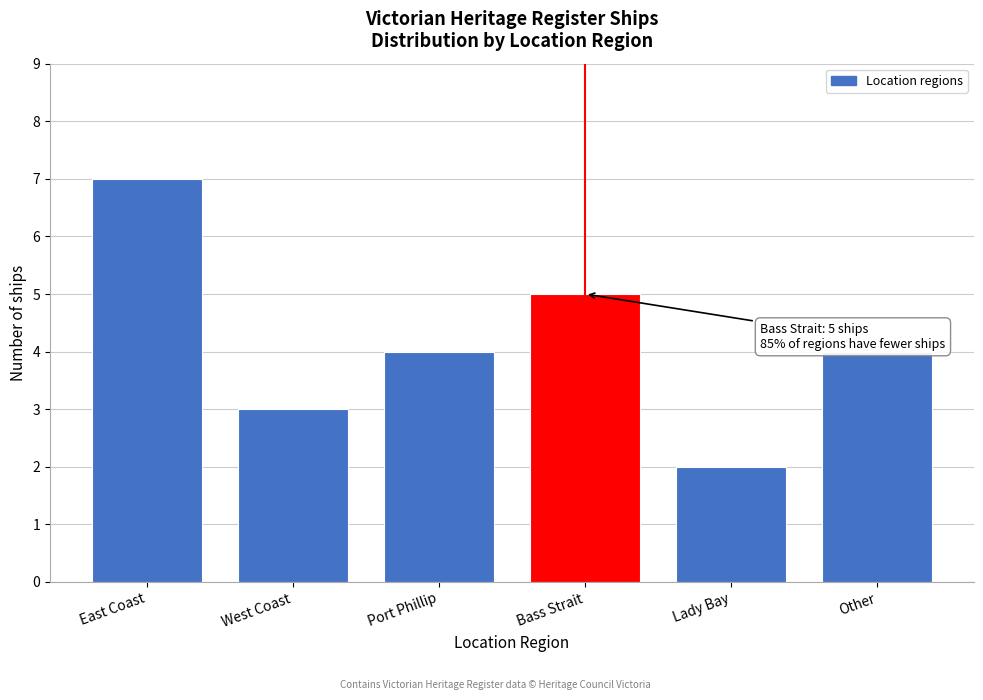

Reading left to right, what are all the values shown in this chart?

East Coast=7	West Coast=3	Port Phillip=4	Bass Strait=5	Lady Bay=2	Other=4